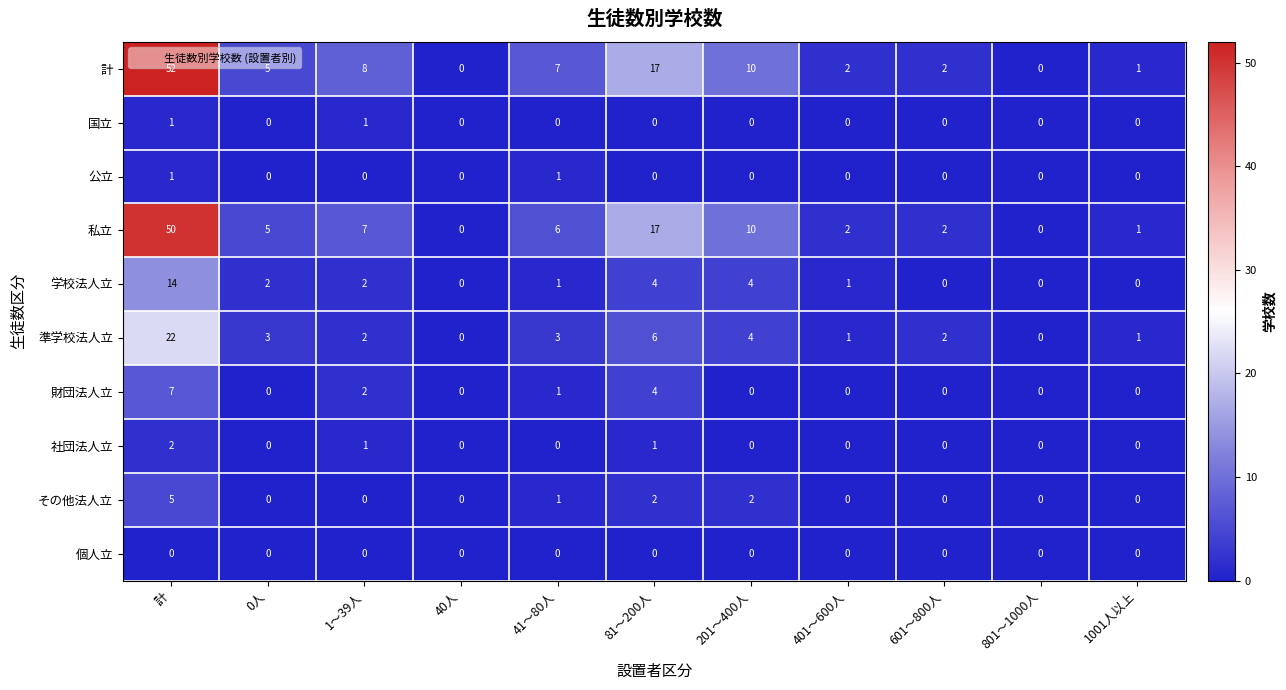

Which series has the largest total across all categories?

計